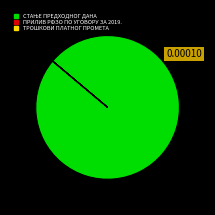

Is there any slice that represents more than half of the pie?

Yes